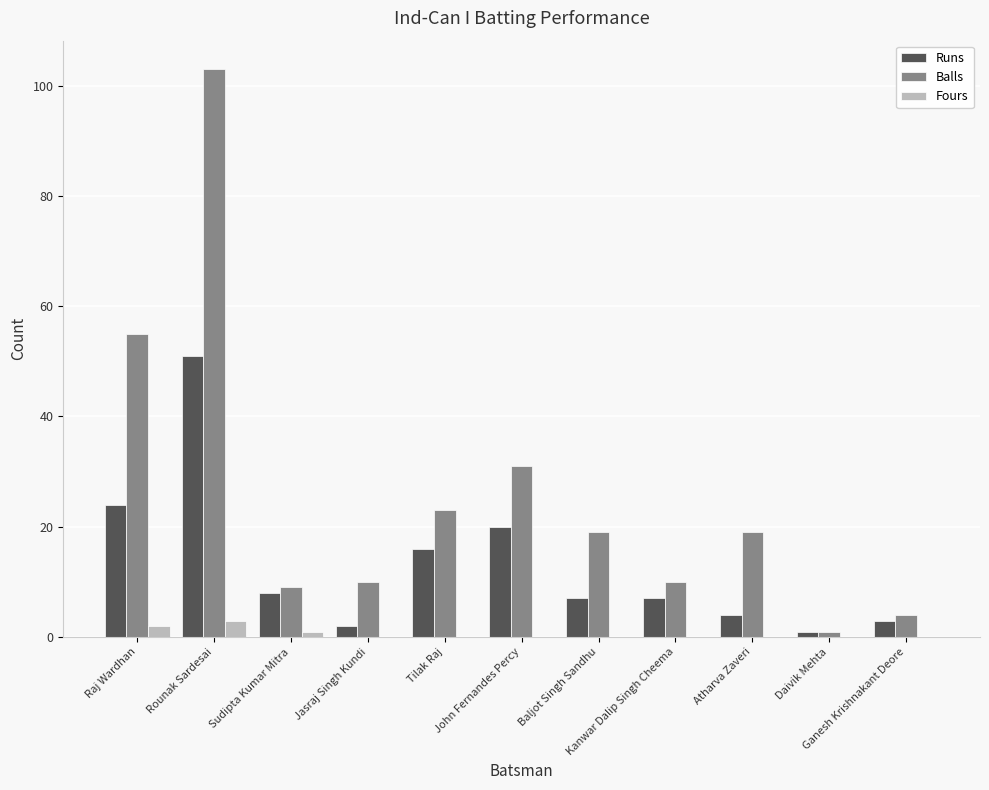

What is the average value of the Fours series?

1